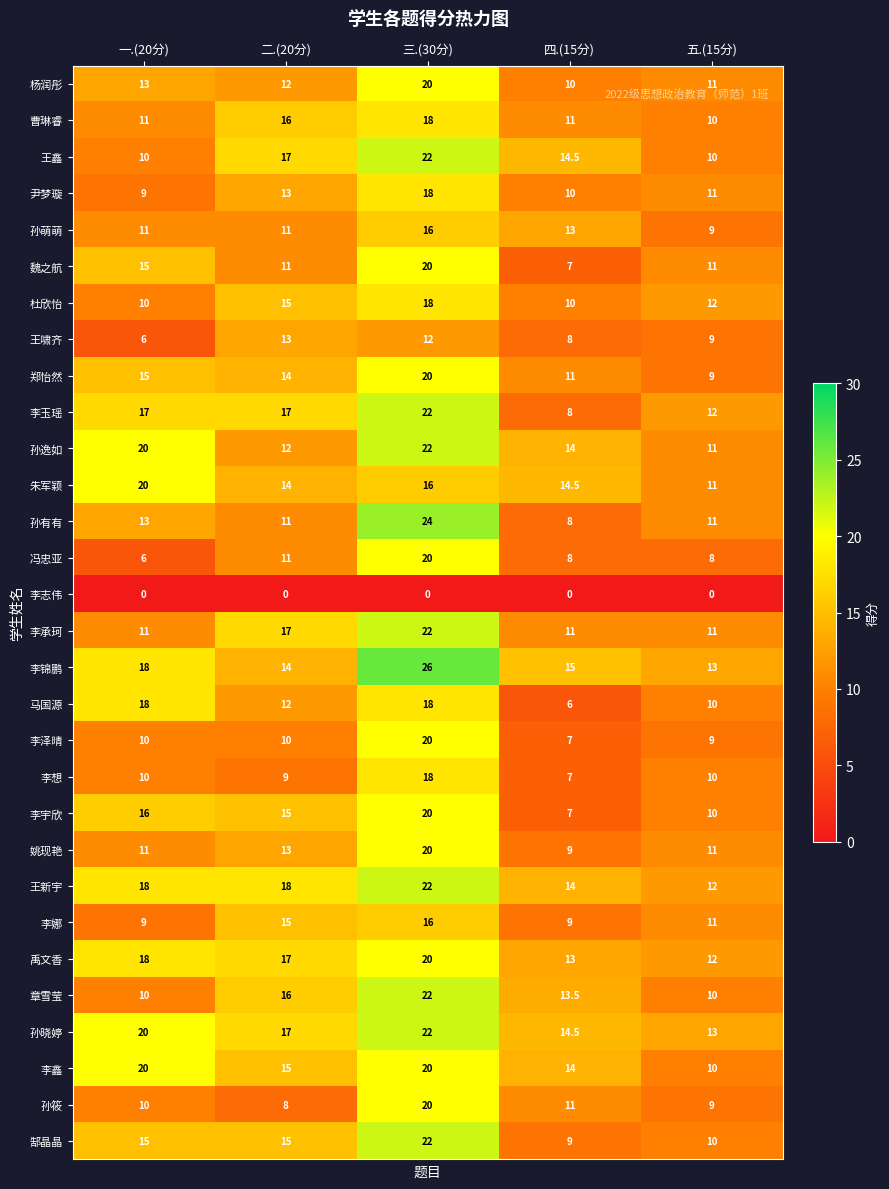

Is the value of 杨润彤 at 一.(20分) greater than the value of 杜欣怡 at 一.(20分)?

Yes